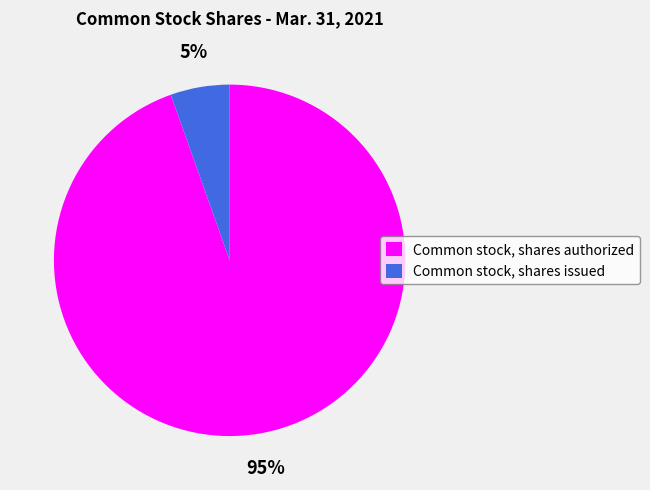

The Common stock, shares issued slice represents 5% of the pie. True or false?

True